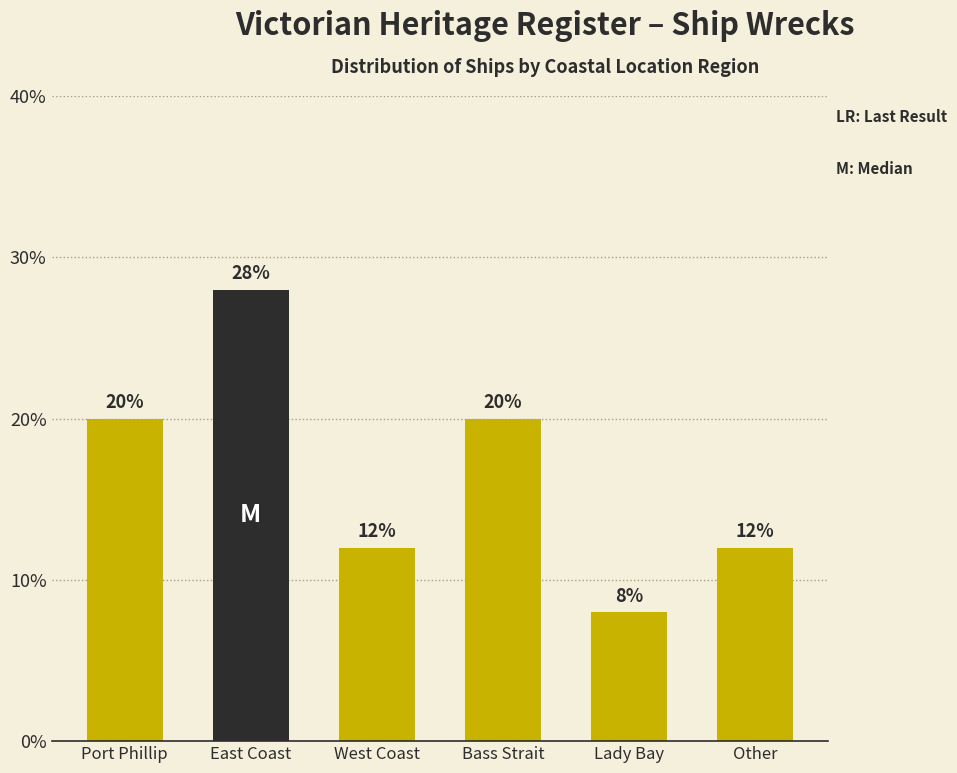

Reading left to right, what are all the values shown in this chart?

20.0	28.0	12.0	20.0	8.0	12.0